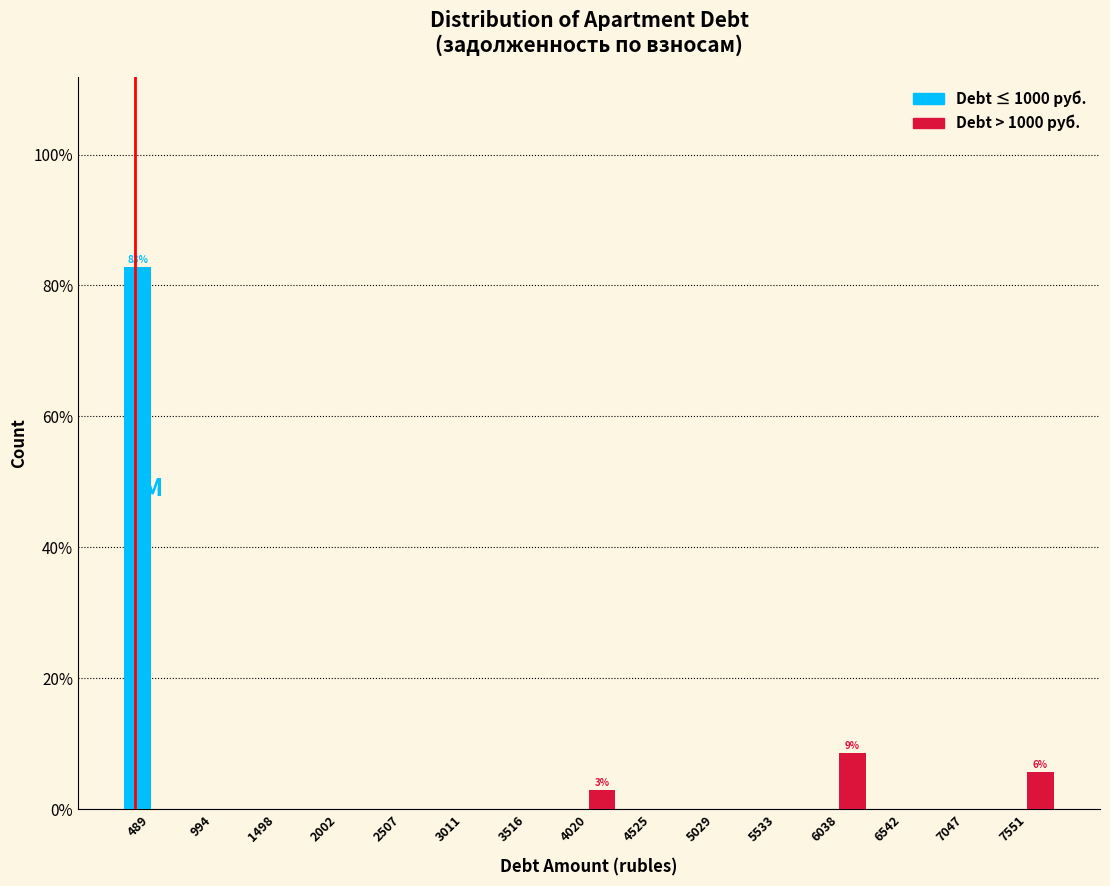

In the Debt ≤ 1000 руб. series, which range on the x-axis has the tallest bar?

200 to 700